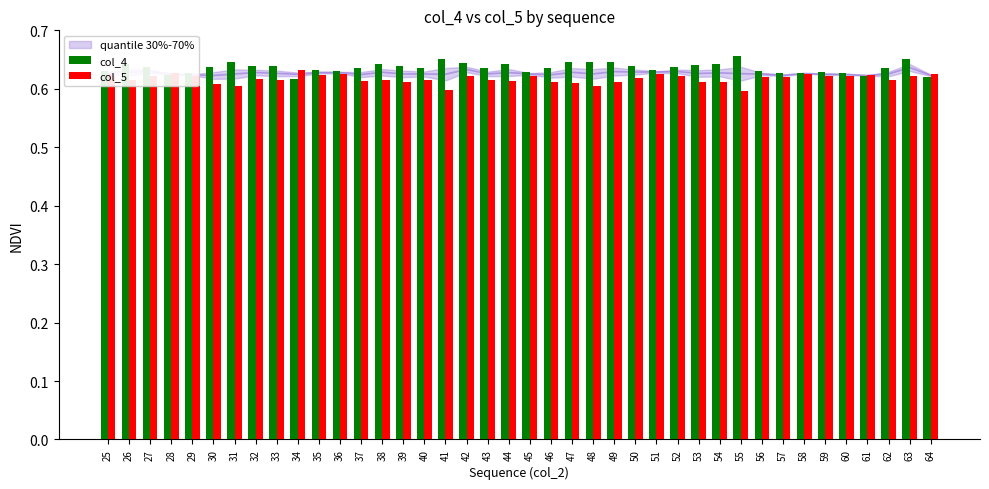

The col_5 series shows 0.6 at 47. True or false?

True